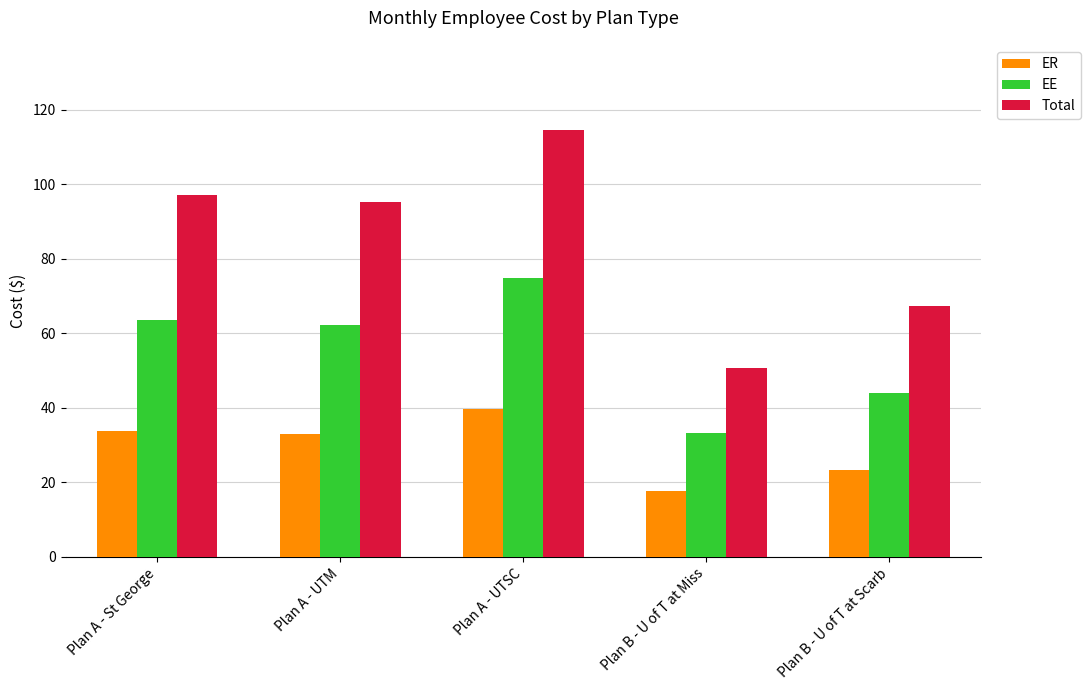

What is the sum of all Total values?

425.1